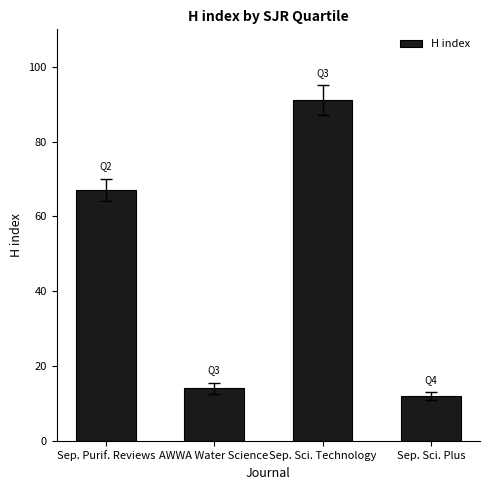

The chart shows a value of 35 at Sep. Purif. Reviews. True or false?

False